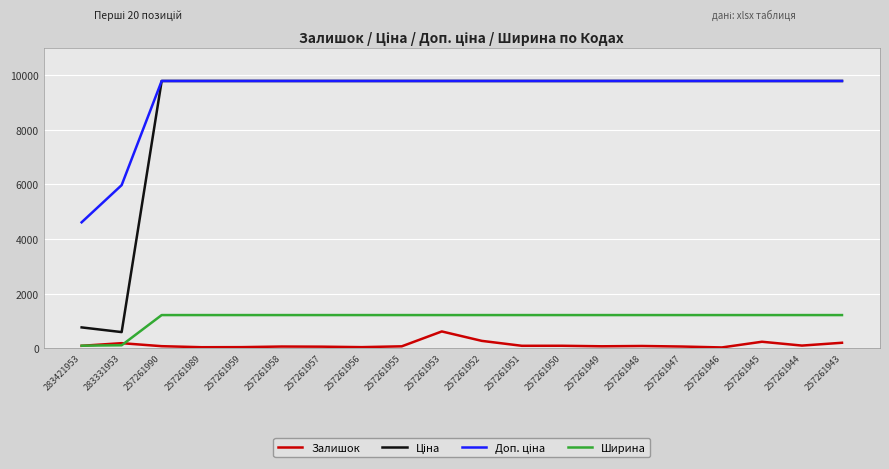

The Залишок series shows 44.0 at 257261989. True or false?

True